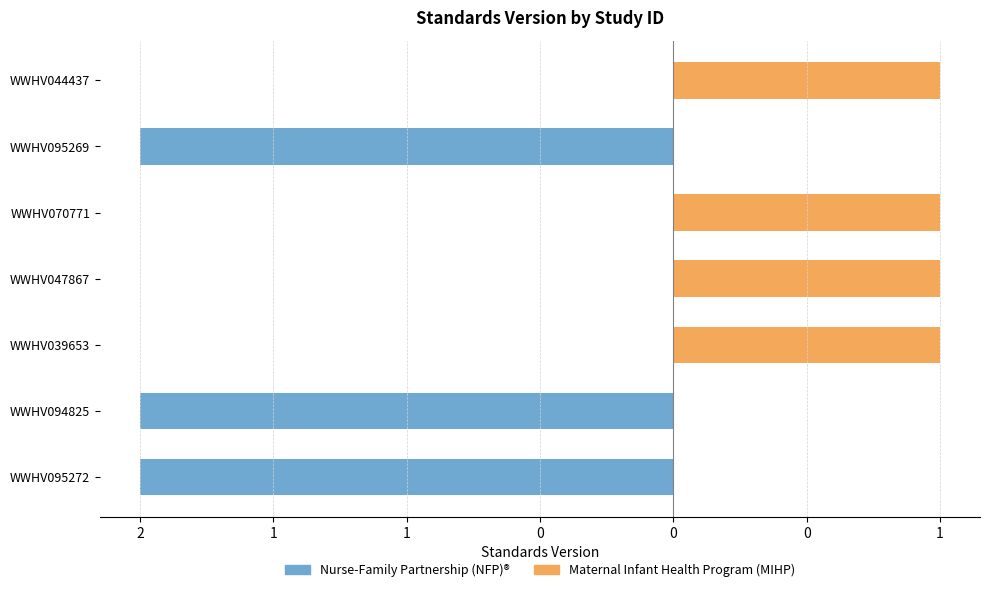

At WWHV094825, list the series in order from smallest to largest.

Nurse-Family Partnership (NFP)®, Maternal Infant Health Program (MIHP)